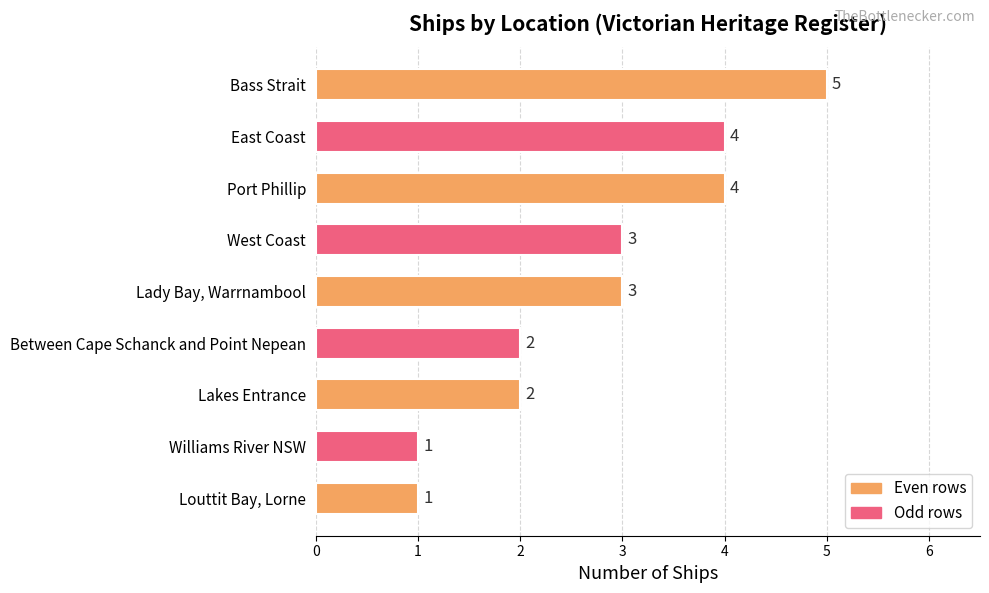

What is the sum of all values?

25